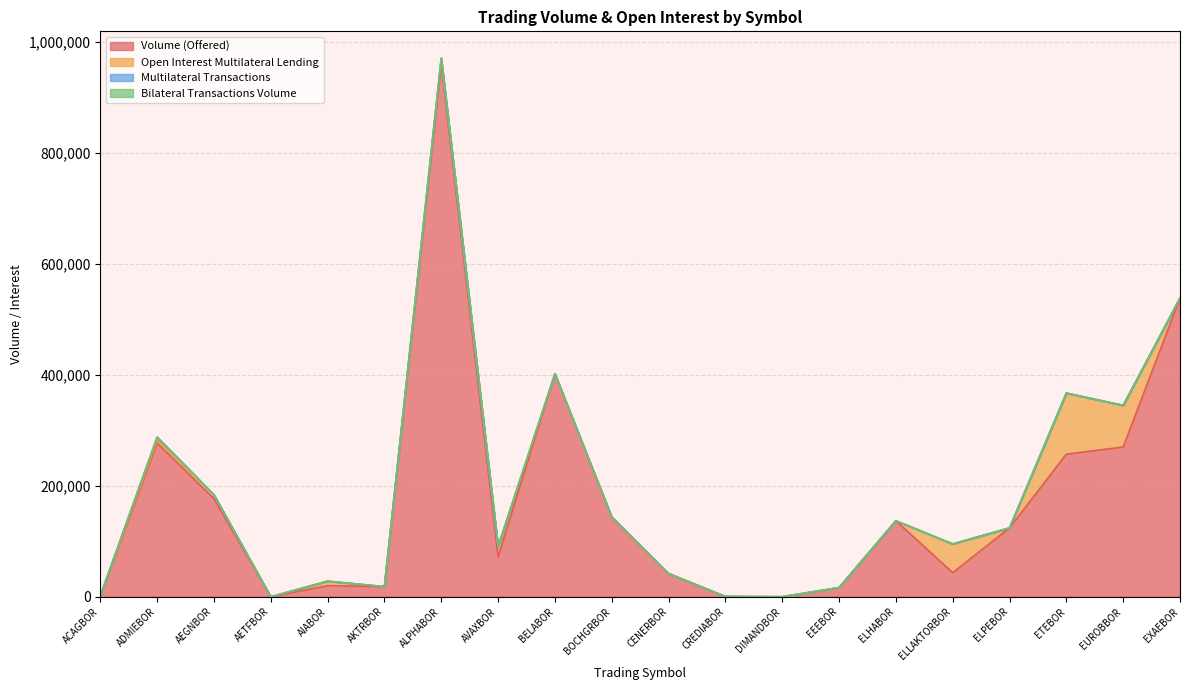

How many interior local peaks does the Volume (Offered) series have?

5